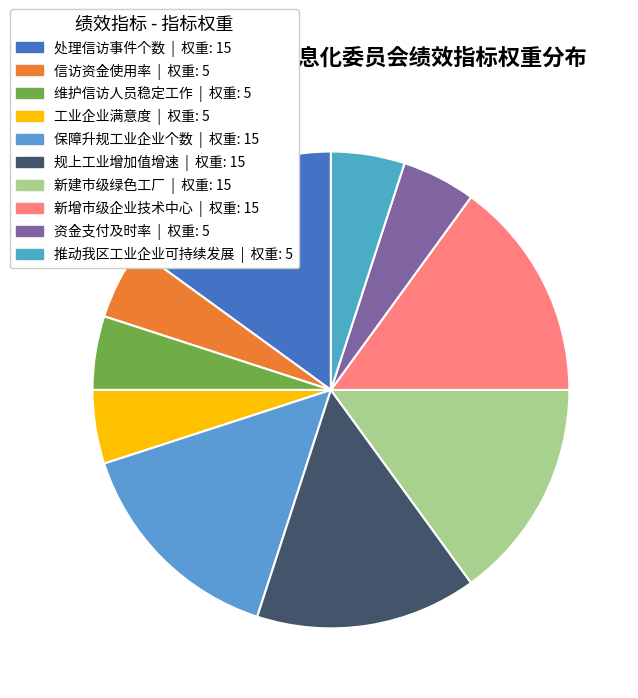

Is there a majority slice in this chart?

No